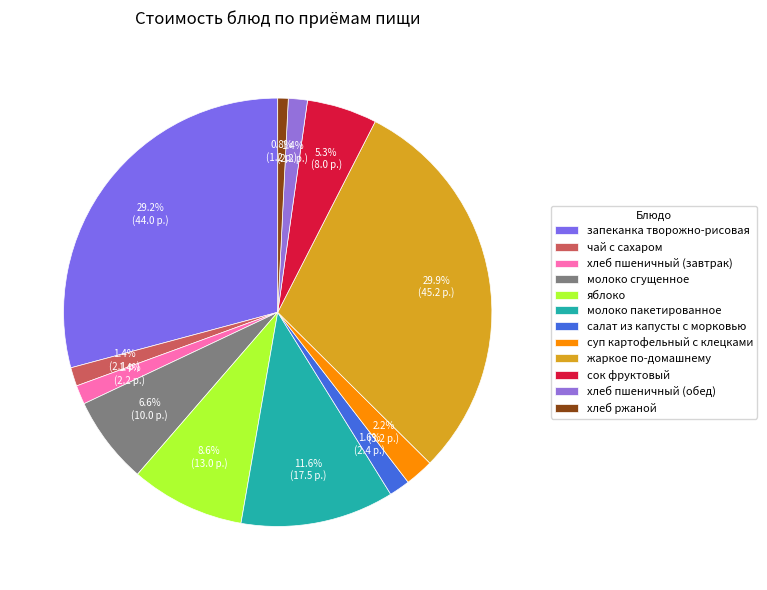

To the nearest percent, what is the combined percentage of хлеб пшеничный (завтрак) and салат из капусты с морковью?

3%